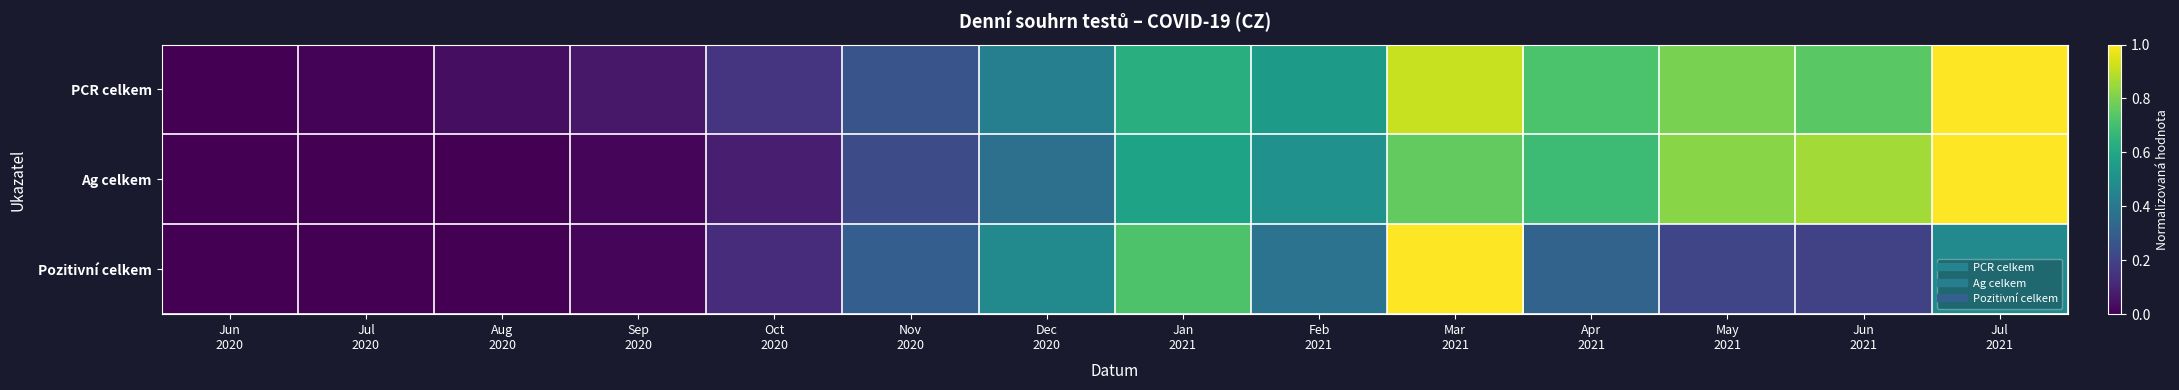

Reading left to right, extract all data points from this chart.

PCR celkem: Jun
2020=0.0	Jul
2020=0.0	Aug
2020=0.0	Sep
2020=0.1	Oct
2020=0.2	Nov
2020=0.3	Dec
2020=0.4	Jan
2021=0.6	Feb
2021=0.5	Mar
2021=0.9	Apr
2021=0.7	May
2021=0.8	Jun
2021=0.7	Jul
2021=1.0
Ag celkem: Jun
2020=0.0	Jul
2020=0.0	Aug
2020=0.0	Sep
2020=0.0	Oct
2020=0.1	Nov
2020=0.2	Dec
2020=0.4	Jan
2021=0.6	Feb
2021=0.5	Mar
2021=0.8	Apr
2021=0.7	May
2021=0.8	Jun
2021=0.9	Jul
2021=1.0
Pozitivní celkem: Jun
2020=0.0	Jul
2020=0.0	Aug
2020=0.0	Sep
2020=0.0	Oct
2020=0.1	Nov
2020=0.3	Dec
2020=0.5	Jan
2021=0.7	Feb
2021=0.4	Mar
2021=1.0	Apr
2021=0.3	May
2021=0.2	Jun
2021=0.2	Jul
2021=0.5